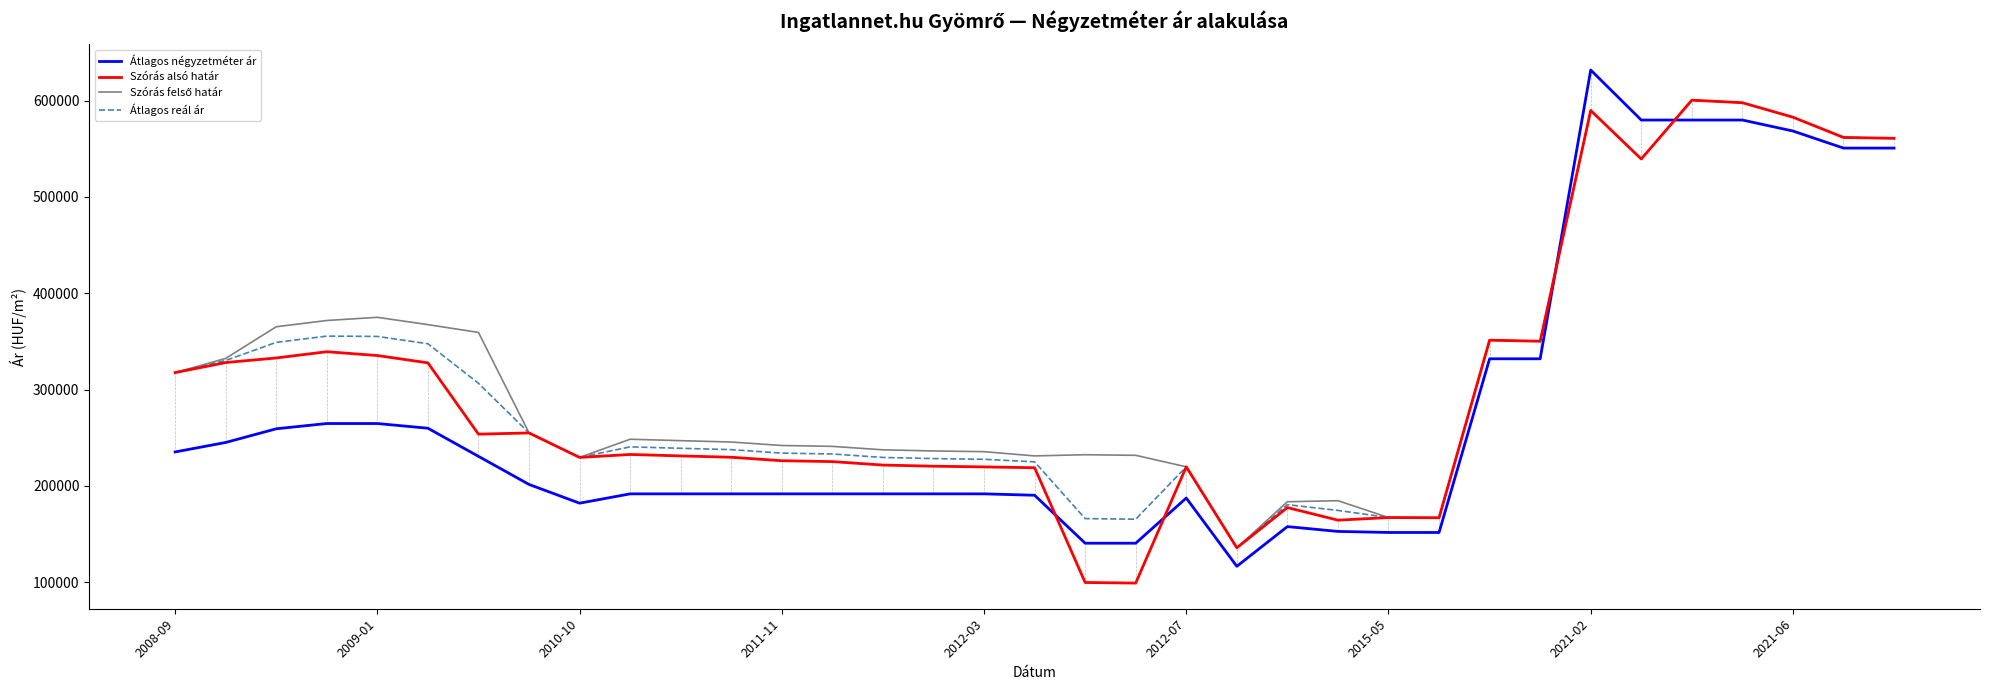

How many lines are shown in the chart?

4